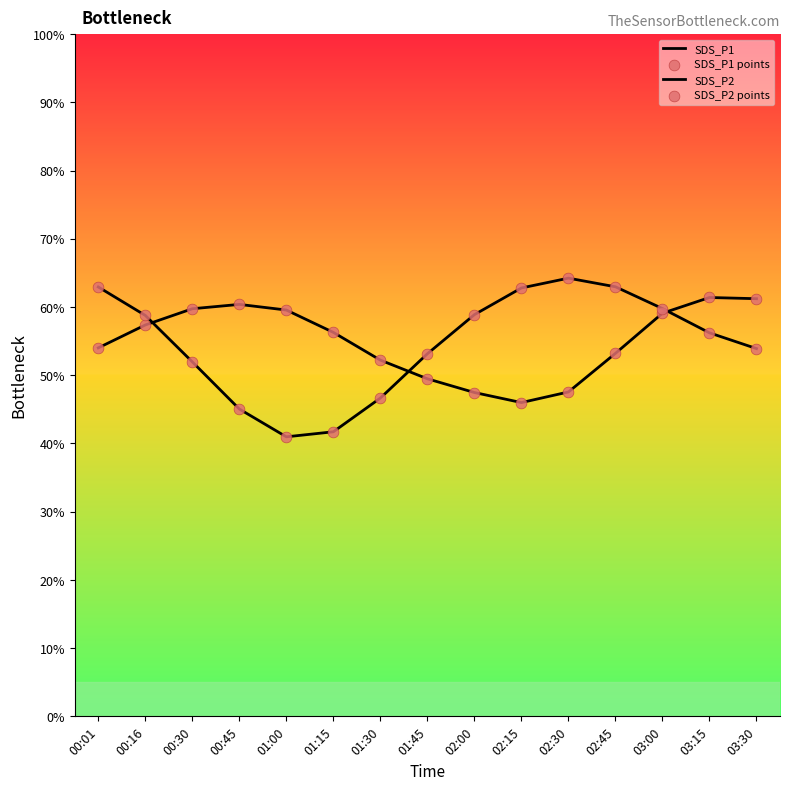

At how many categories does at least one series exceed 59?

10